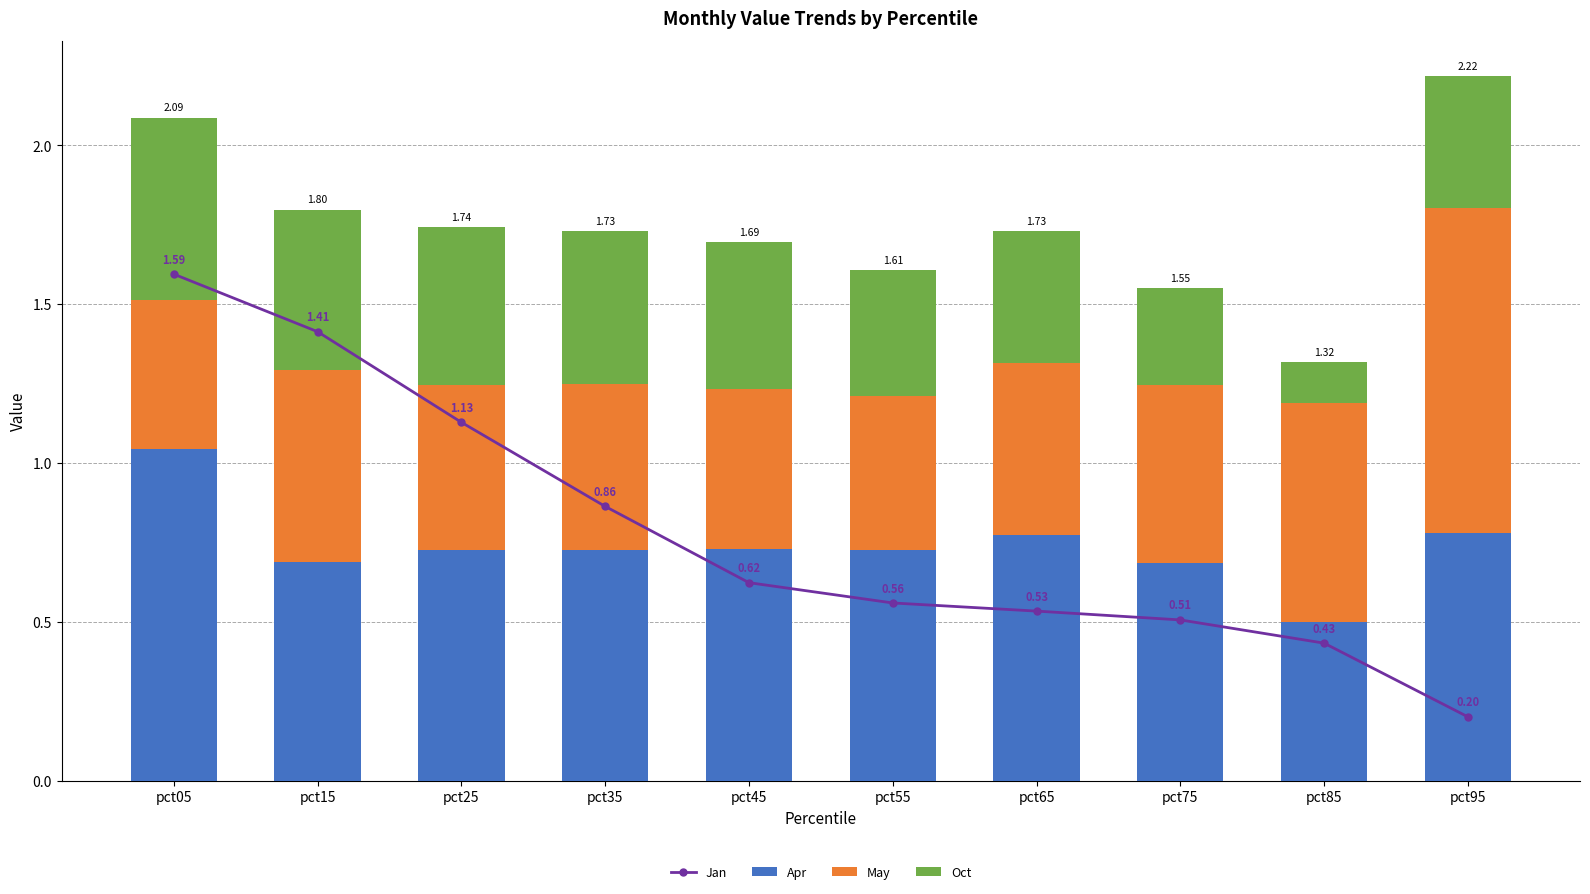

Is it true that Apr equals 0.7 at pct45?

True